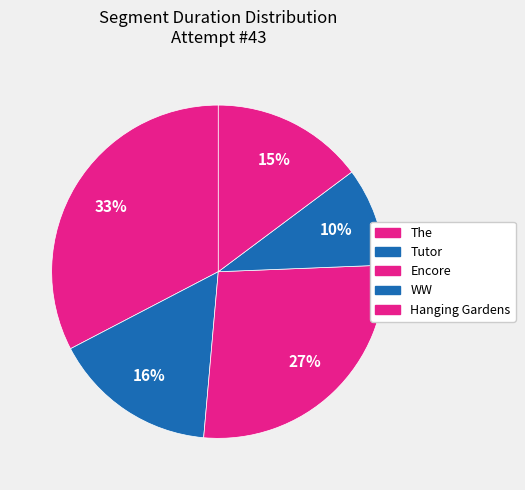

Does Hanging Gardens represent more than half of the total?

No